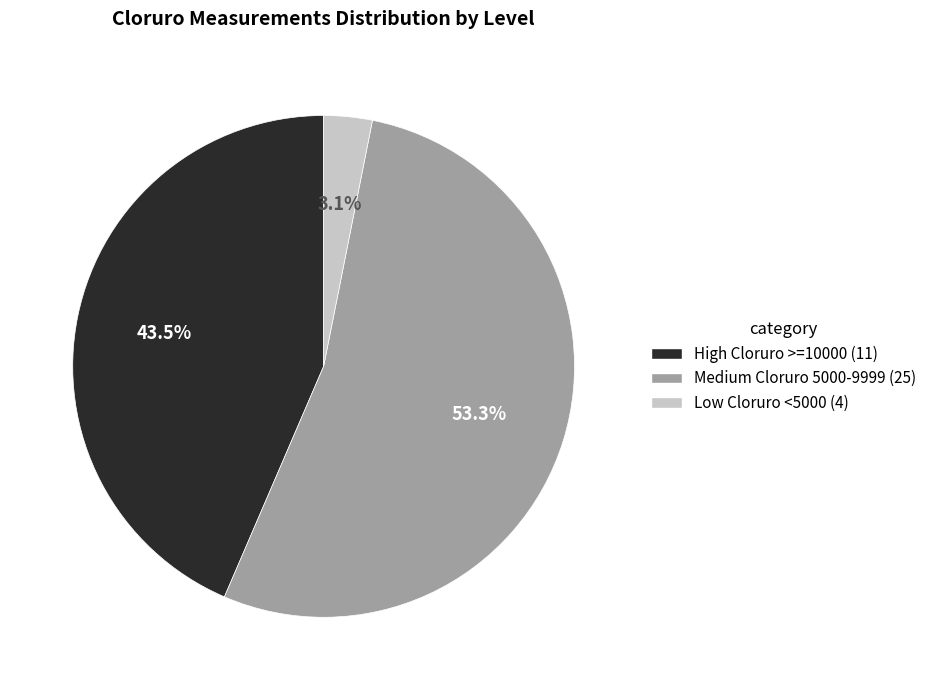

What portion of the pie excludes Low Cloruro <5000 (4)?

96.9%